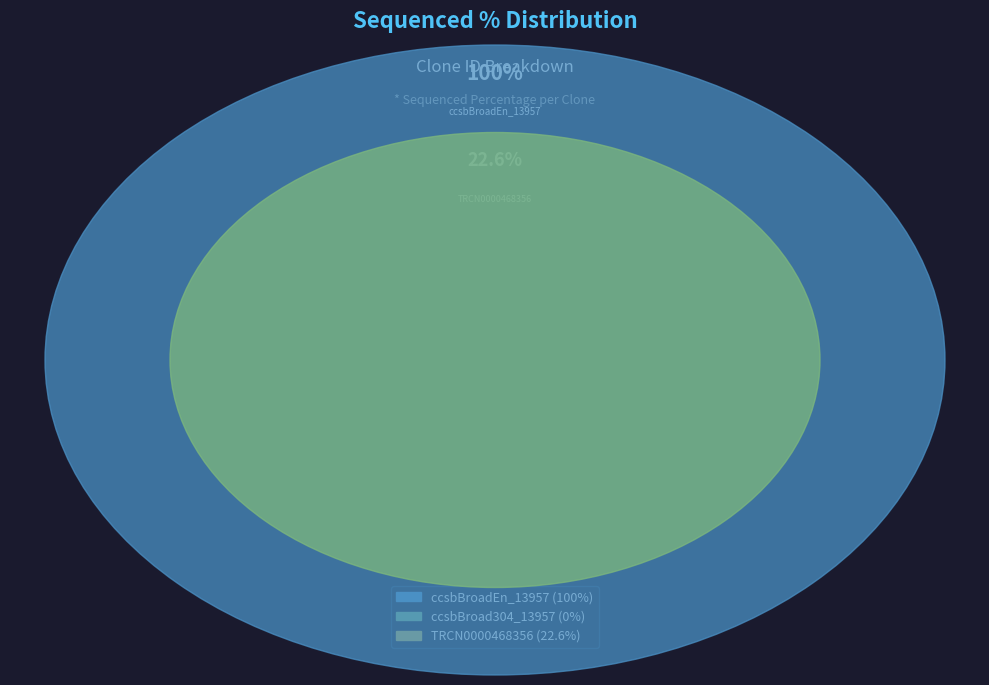

Does ccsbBroadEn_13957 represent more than half of the total?

Yes